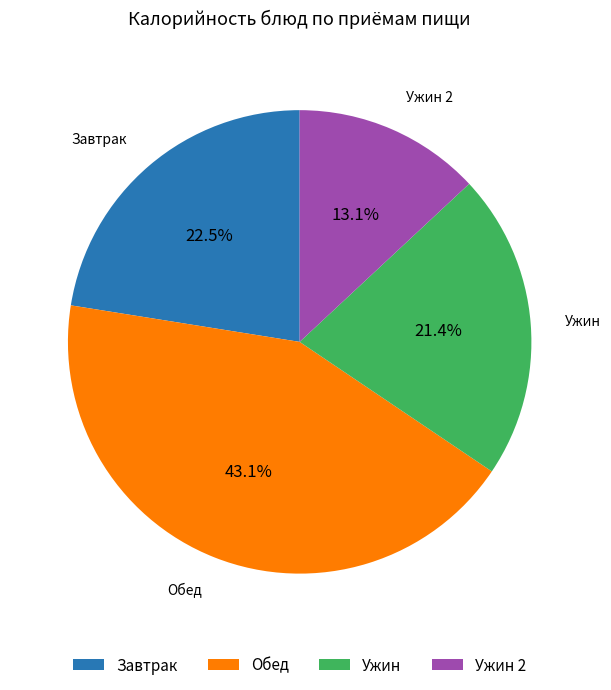

How much of the chart is everything except Ужин?

78.6%